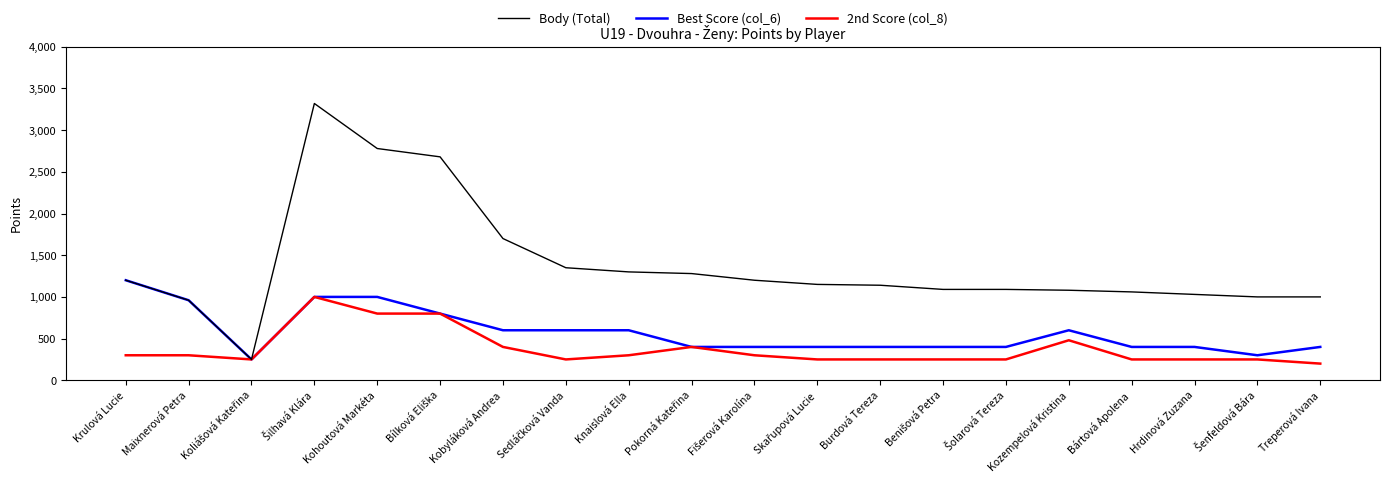

List the series in order of their overall mean, lowest first.

2nd Score (col_8), Best Score (col_6), Body (Total)